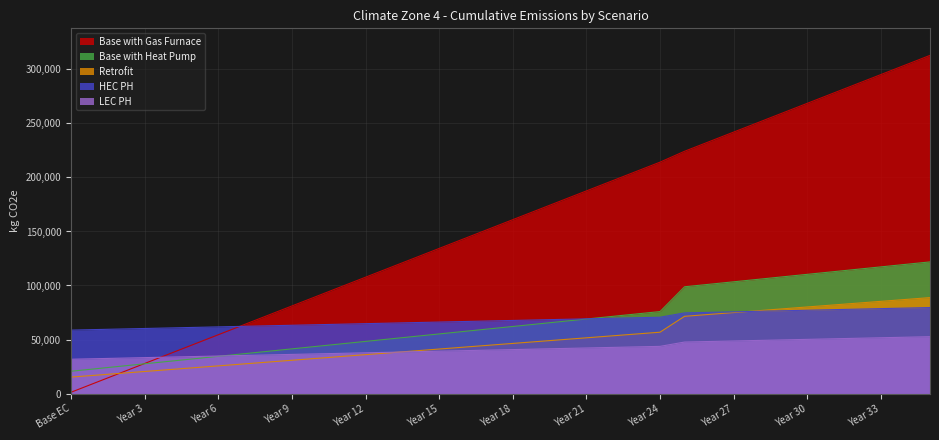

What is the lowest value of the LEC PH series?

31756.2